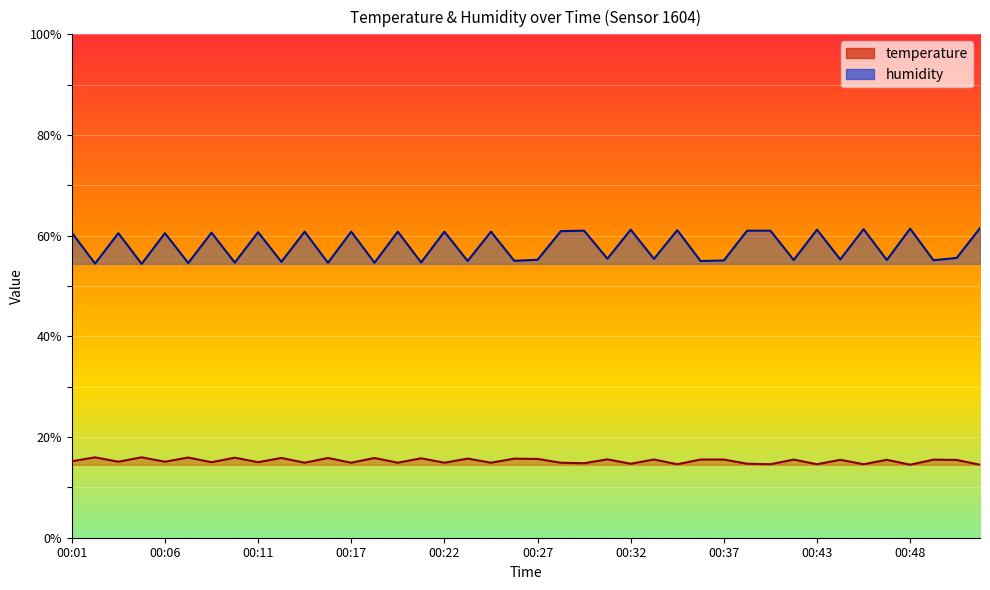

What is the difference between the maximum and minimum values in the humidity series?

7.1